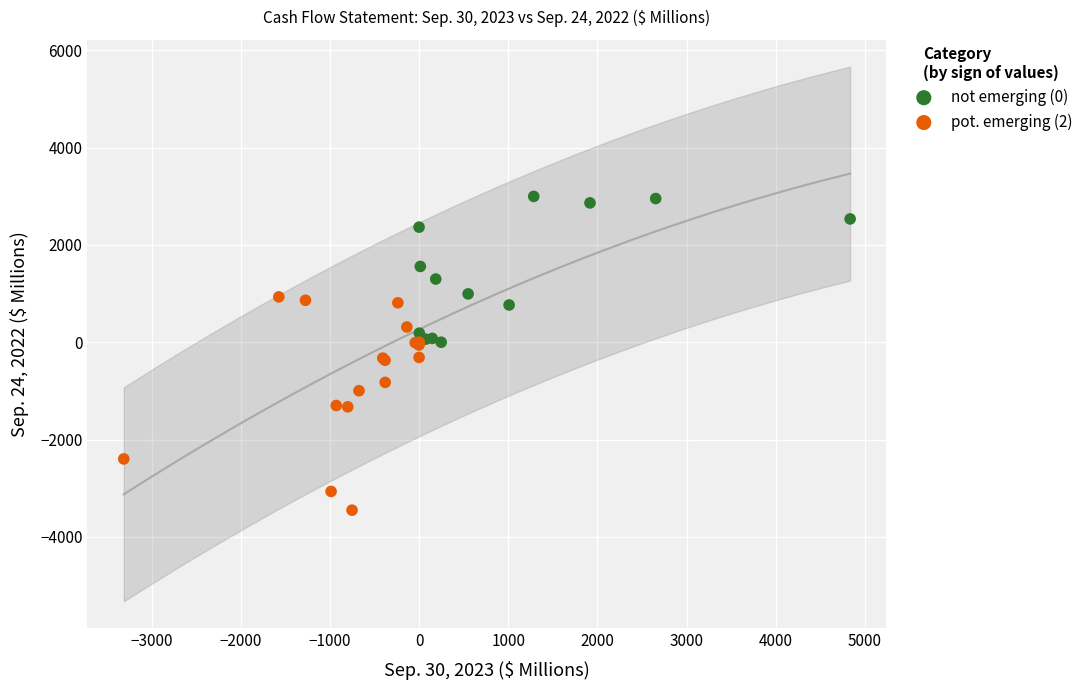

Which series contains the highest Y value?

not emerging (0)